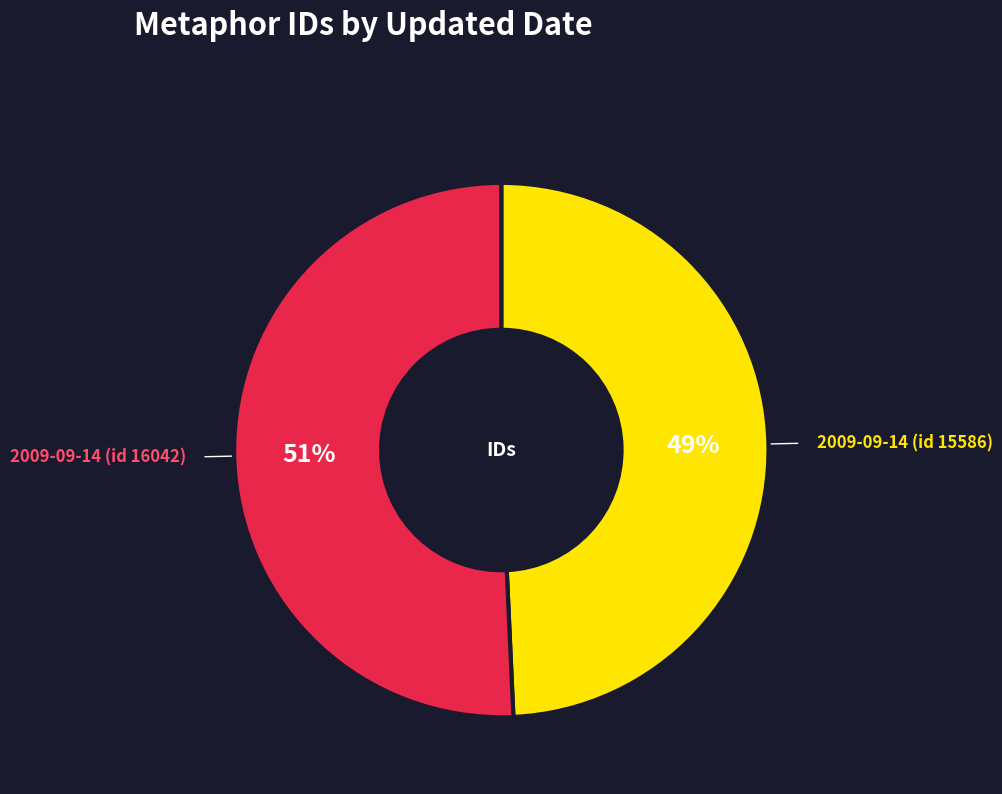

Is there a majority slice in this chart?

Yes